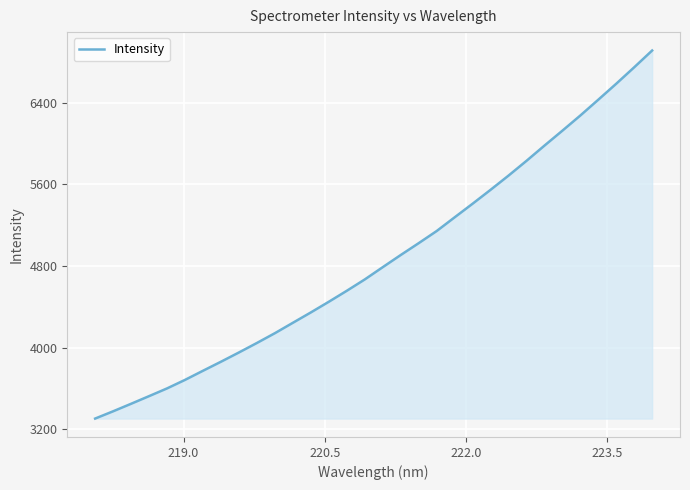

What is the greatest value displayed?

6910.9